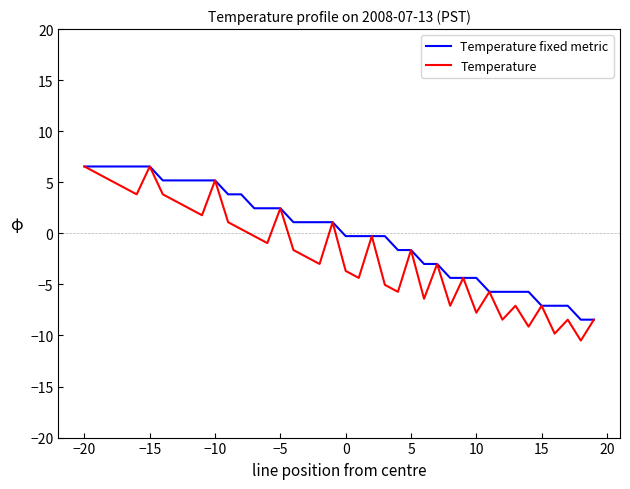

How many positive values does the Temperature series have?

15